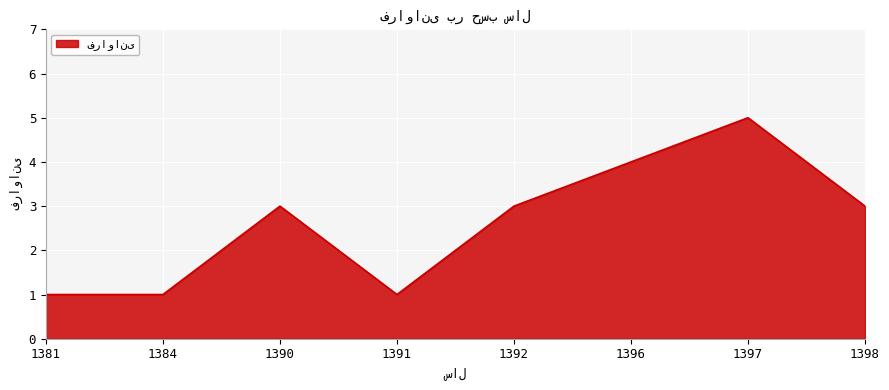

Read the value at 1390.

3